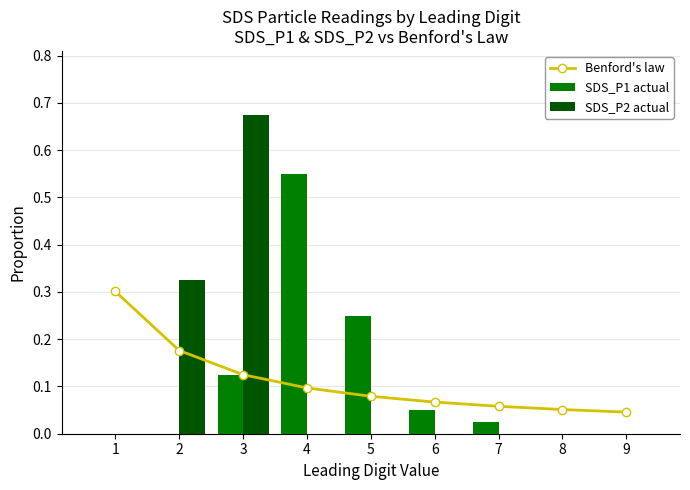

Are the bars grouped side by side (vs. stacked)?

Yes